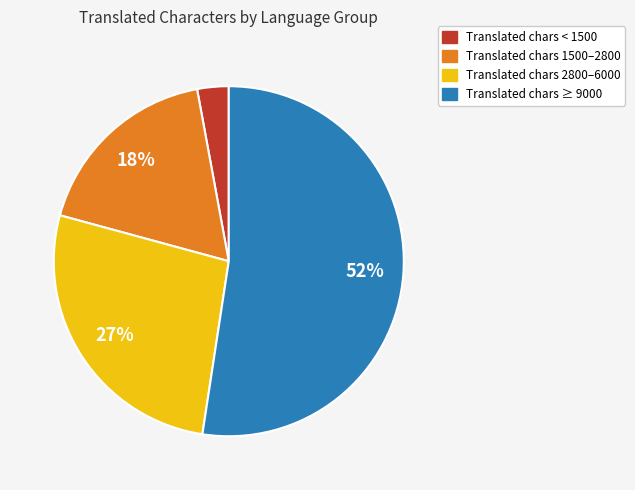

Does any single category account for the majority?

Yes